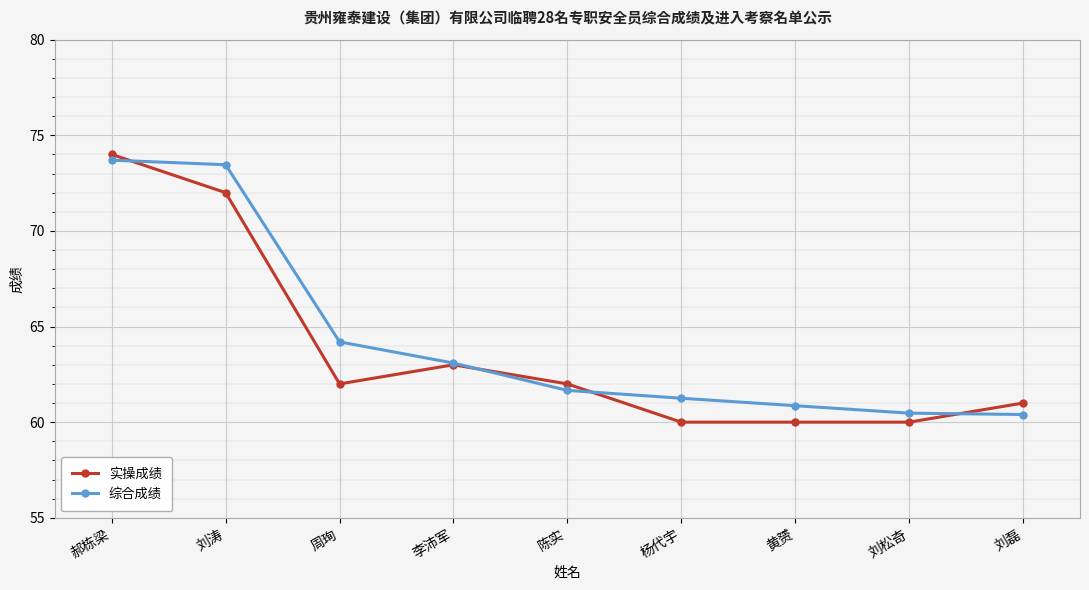

Does the chart have visible grid lines?

Yes